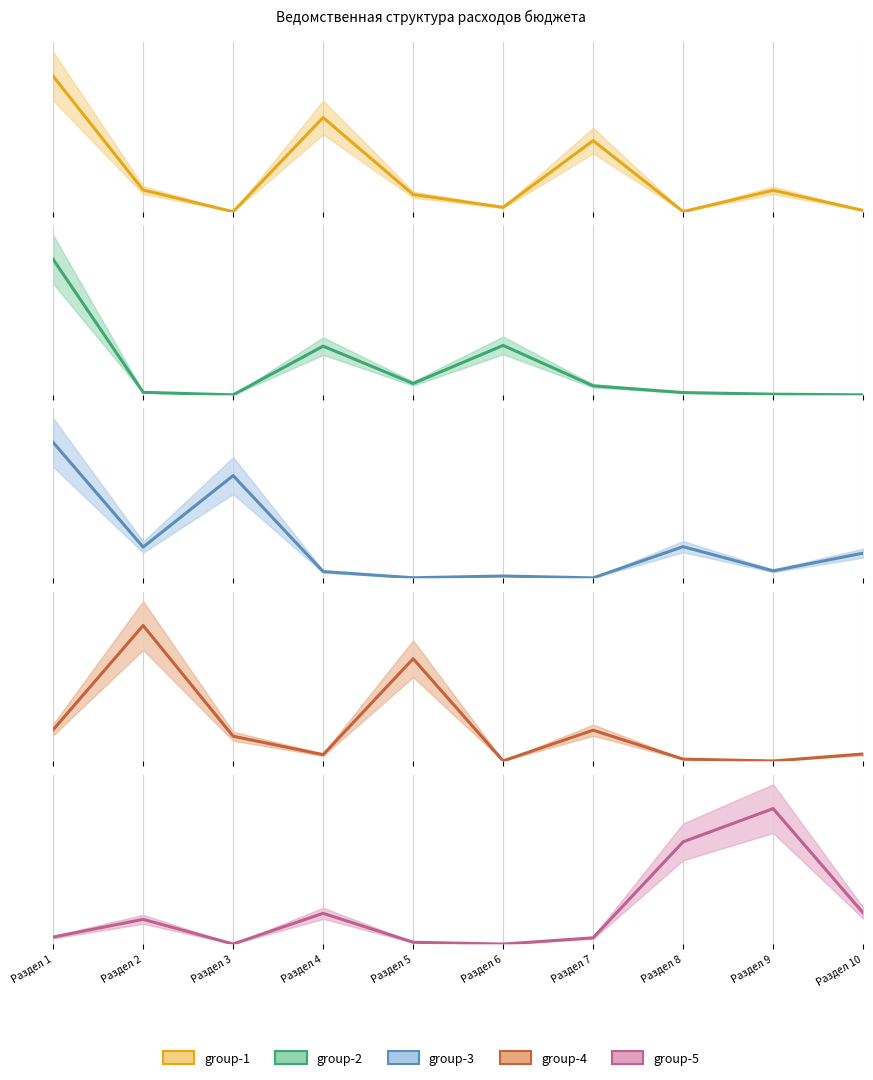

What is the sum of the group-3 values at Раздел 7 and Раздел 8?

2028200